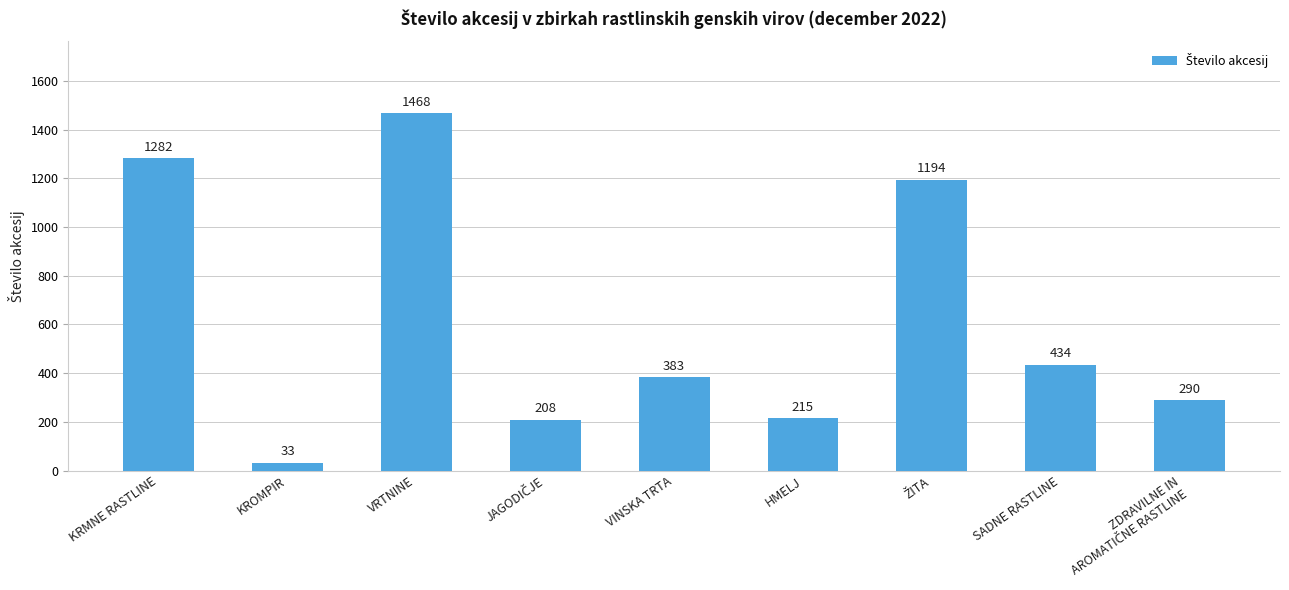

At which label is the value closest to 750?

SADNE RASTLINE